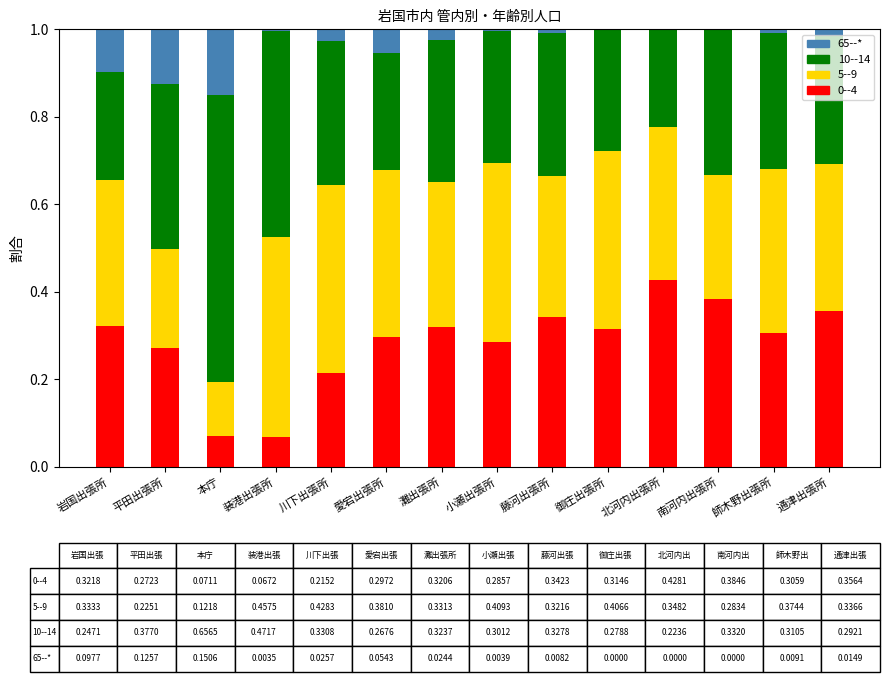

What is the sum of the 0--4 values at 川下出張所 and 北河内出張所?

0.6